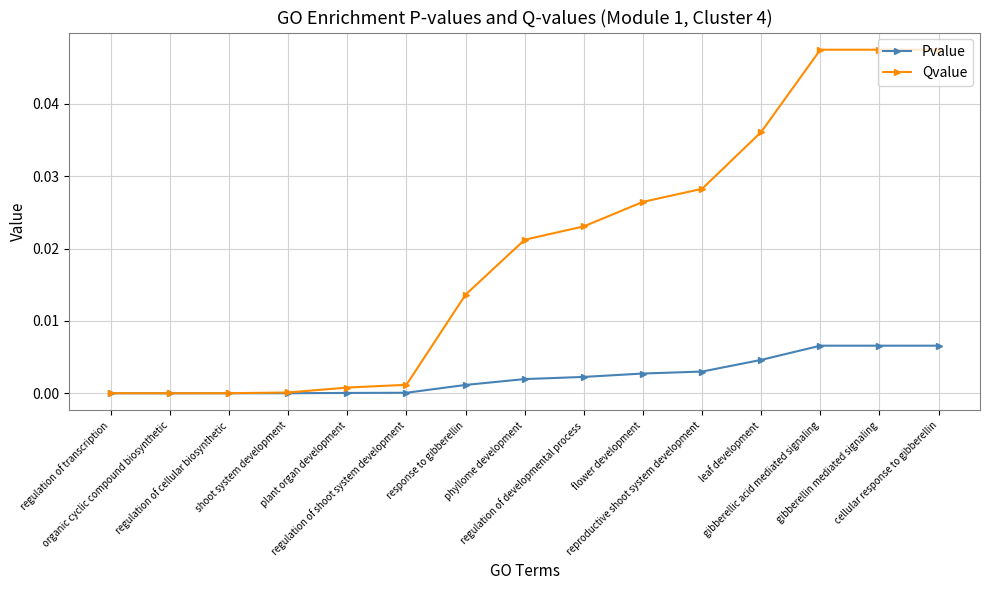

Which series has the widest spread of values?

Qvalue